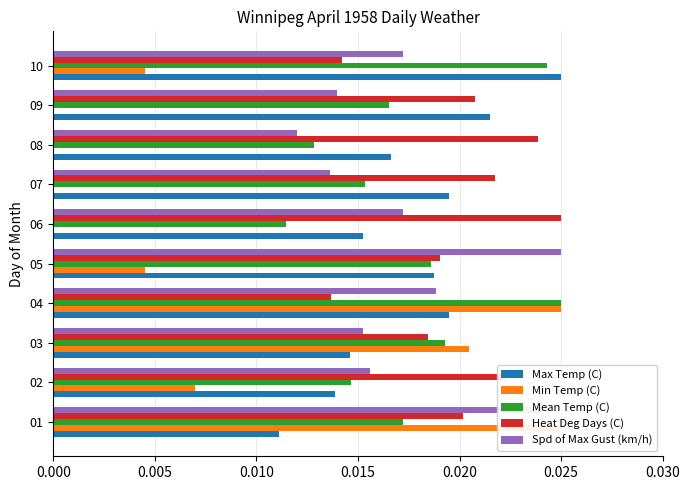

True or false: Spd of Max Gust (km/h) has a value of 0.0 at 09.

True